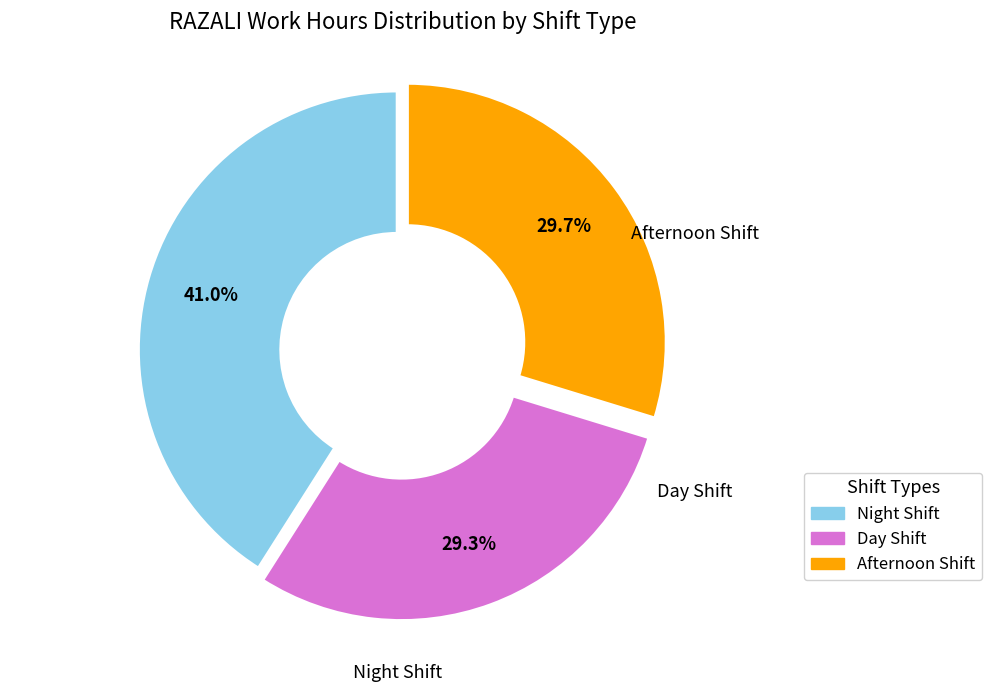

Is there a majority slice in this chart?

No